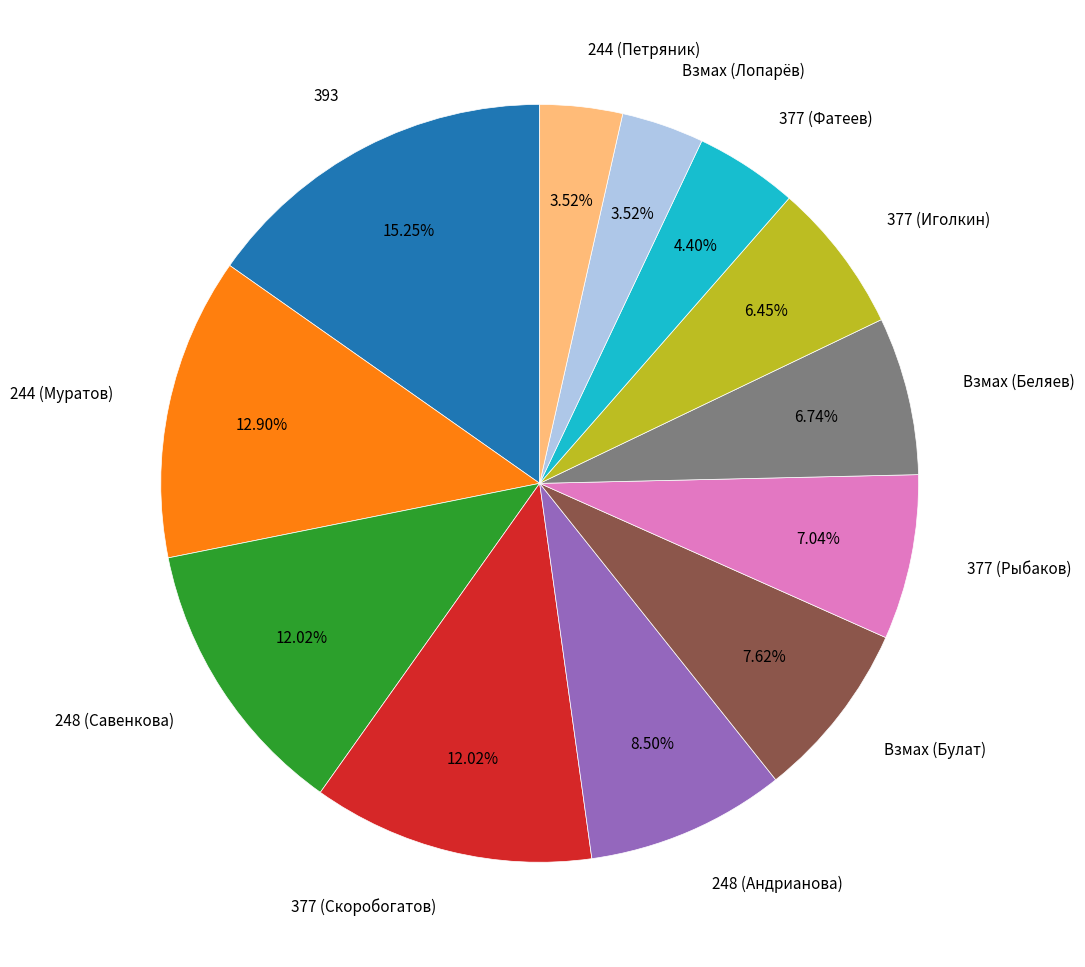

True or false: Взмах (Булат) accounts for 8% of the total.

True